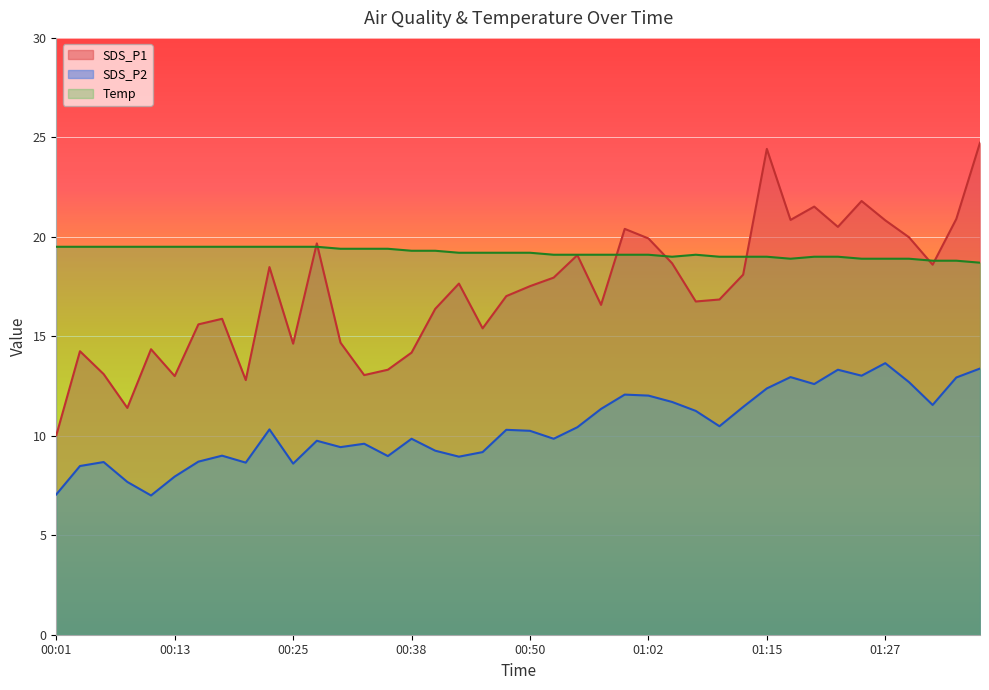

Is the value of SDS_P1 at 00:21 greater than the value of Temp at 00:50?

No